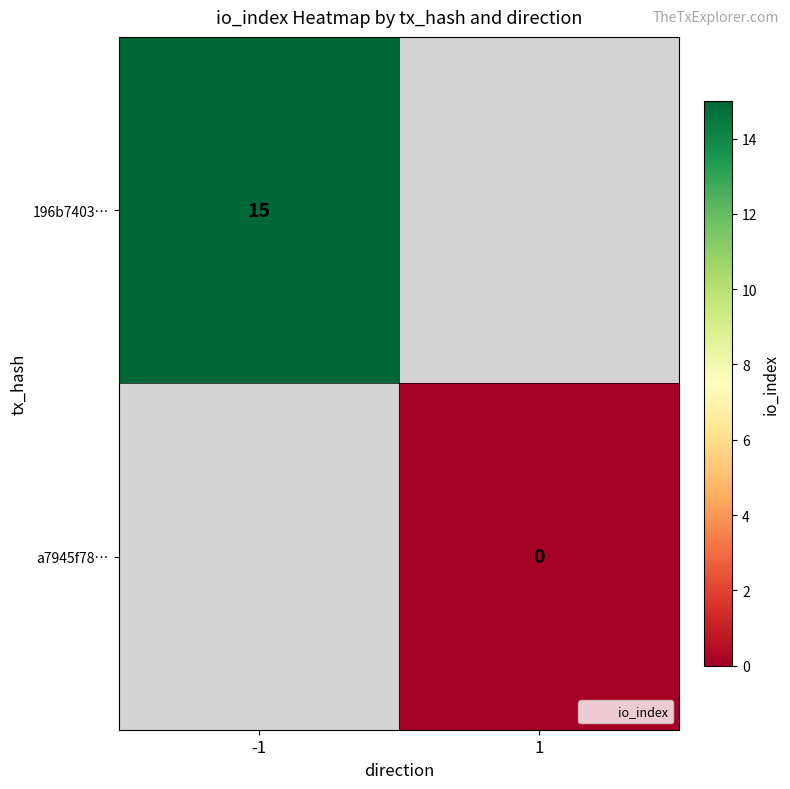

At which category does the chart reach its peak across all series?

-1